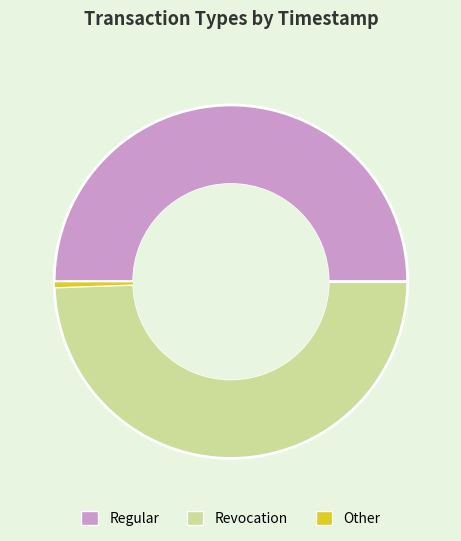

Approximately how many times larger is the value at Regular compared to Revocation?

1.0